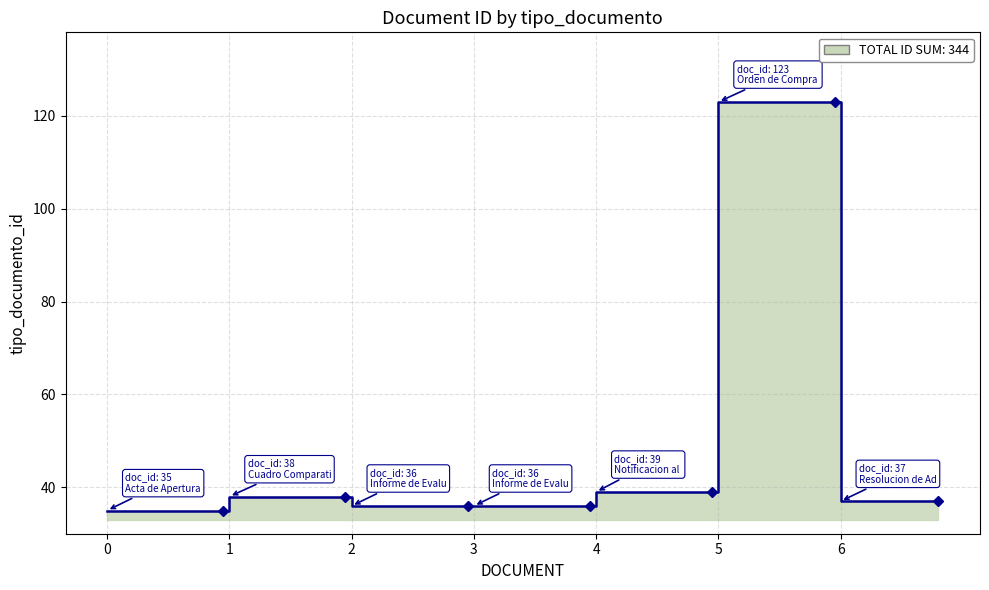

What is the difference between the second highest and second lowest values?

3